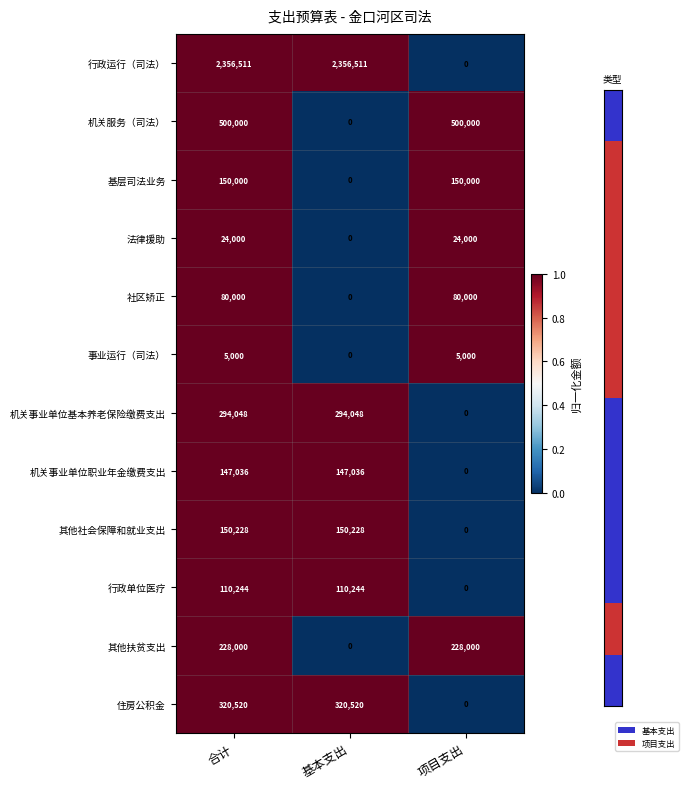

Rank the series by their maximum value, from highest to lowest.

行政运行（司法）, 机关服务（司法）, 住房公积金, 机关事业单位基本养老保险缴费支出, 其他扶贫支出, 其他社会保障和就业支出, 基层司法业务, 机关事业单位职业年金缴费支出, 行政单位医疗, 社区矫正, 法律援助, 事业运行（司法）